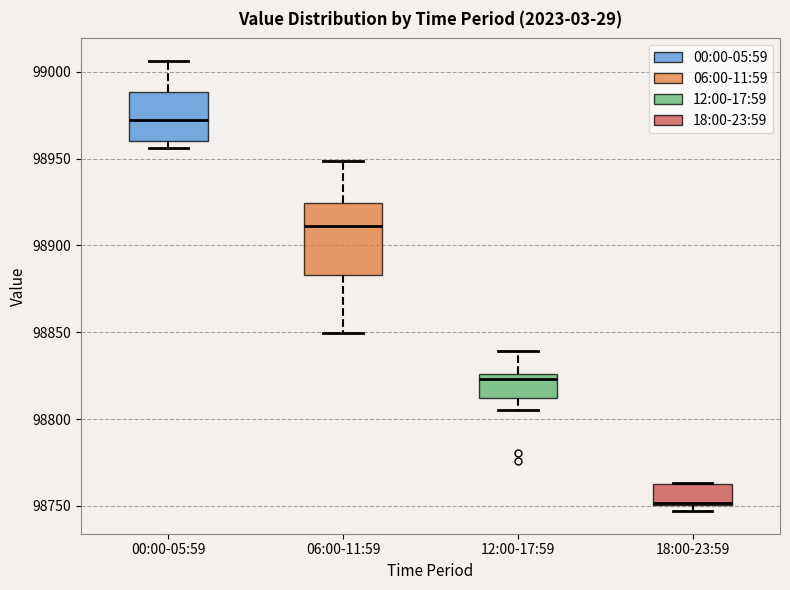

Reading left to right, transcribe this box plot: for each box, give where its median line is, the range the box spans, and where its two whiskers end, as read against the y-axis. The values are not printed on the chart, so give them approximately, as read against the axis.

00:00-05:59: median 98970, box 98960 to 98990, whiskers 98955 to 99005
06:00-11:59: median 98910, box 98885 to 98925, whiskers 98850 to 98950
12:00-17:59: median 98825 (just below the box's upper edge), box 98810 to 98825, whiskers 98805 to 98840
18:00-23:59: median 98750 (drawn on the box's lower edge), box 98750 to 98765, whiskers 98745 to 98765